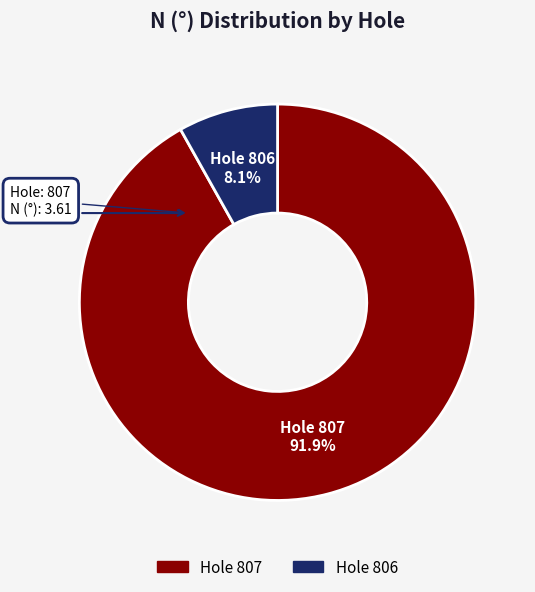

How much of the chart is everything except Hole 806?

91.9%